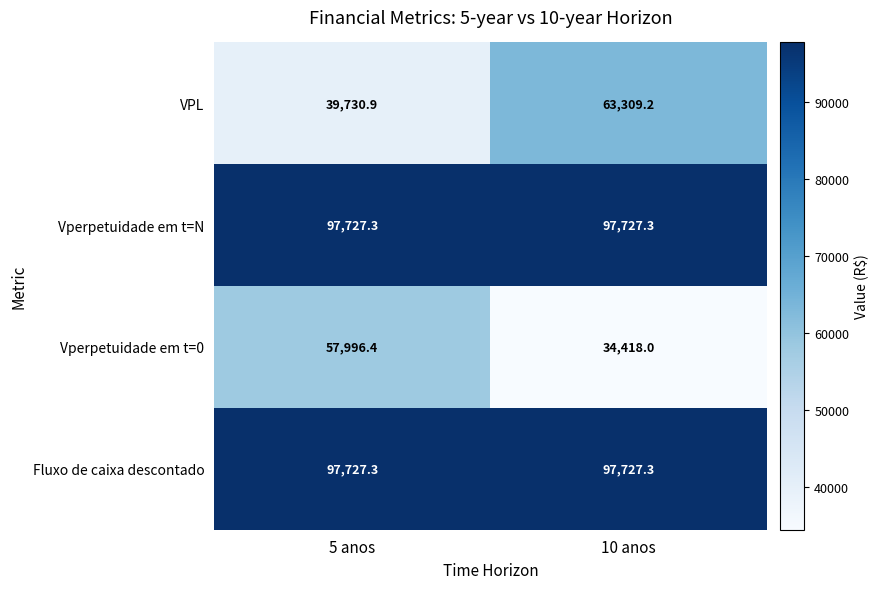

What is the minimum value for Vperpetuidade em t=0?

34418.0